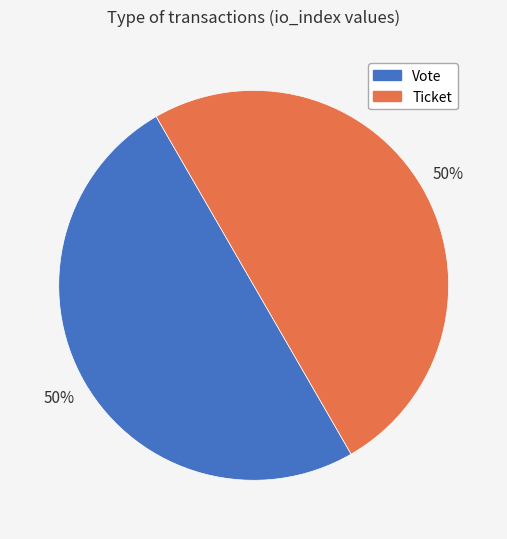

To the nearest percent, what is the average slice percentage?

50%